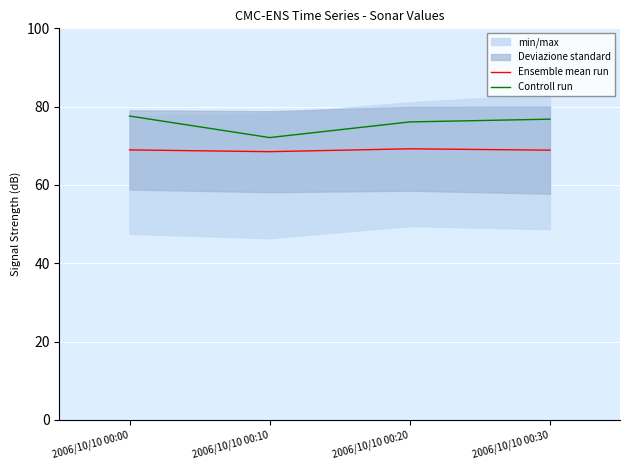

What is the sum of the Controll run values at 2006/10/10 00:10 and 2006/10/10 00:30?

148.9